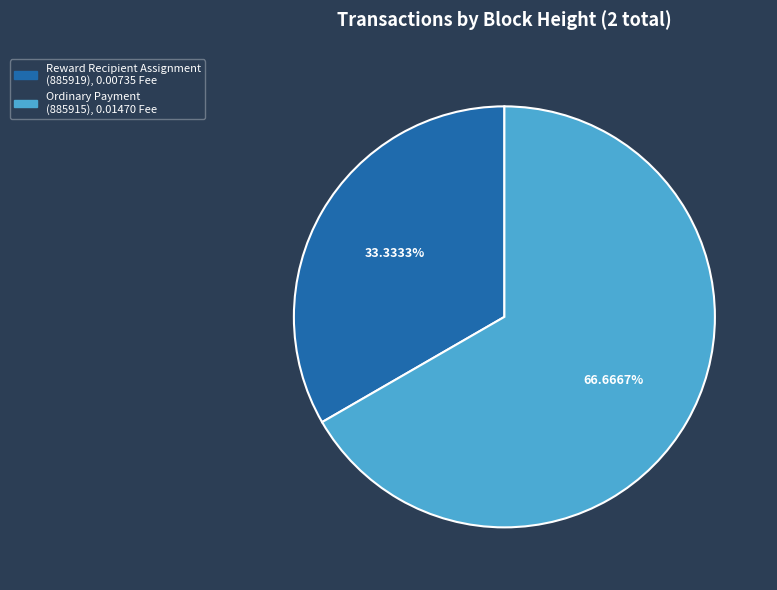

Is there any slice that represents more than half of the pie?

Yes